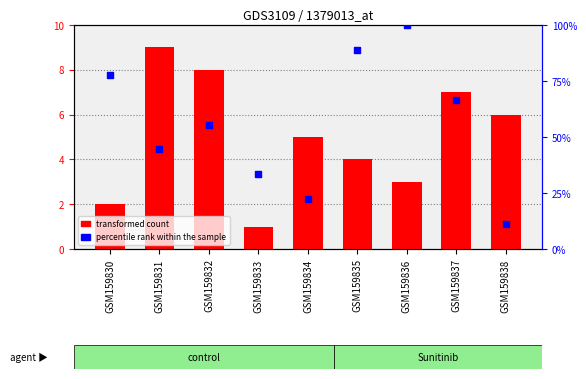

Is the value of percentile rank within the sample at GSM159834 greater than the value of transformed count at GSM159838?

Yes